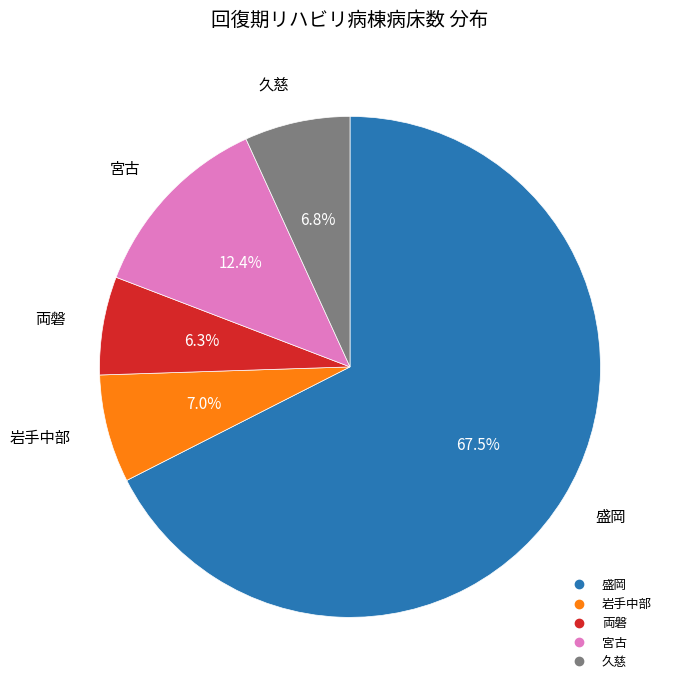

Does any single category account for the majority?

Yes